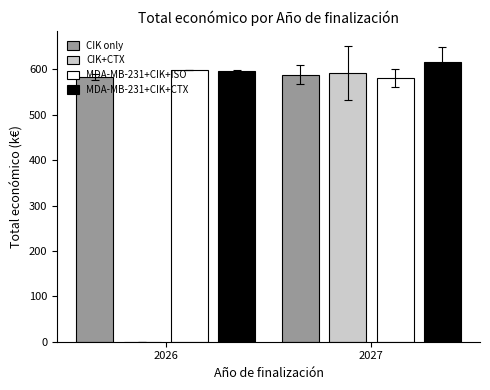

Read the CIK only value at 2027.

587.7